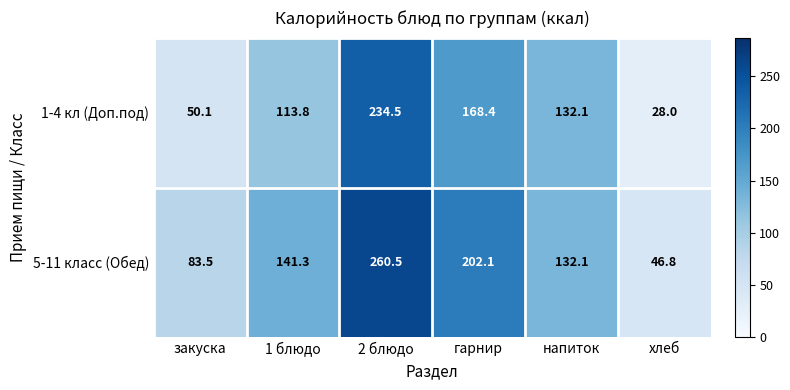

Reading left to right, what are all the values shown in this chart?

1-4 кл (Доп.под): закуска=50.1	1 блюдо=113.8	2 блюдо=234.5	гарнир=168.4	напиток=132.1	хлеб=28.0
5-11 класс (Обед): закуска=83.5	1 блюдо=141.3	2 блюдо=260.5	гарнир=202.1	напиток=132.1	хлеб=46.8